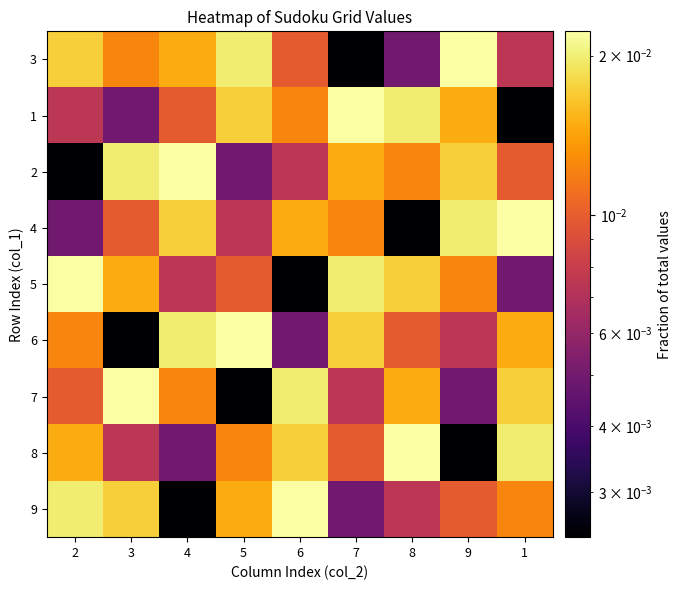

Reading right to left, what are all the values shown in this chart?

3: 1=0.0	9=0.0	8=0.0	7=0.0	6=0.0	5=0.0	4=0.0	3=0.0	2=0.0
1: 1=0.0	9=0.0	8=0.0	7=0.0	6=0.0	5=0.0	4=0.0	3=0.0	2=0.0
2: 1=0.0	9=0.0	8=0.0	7=0.0	6=0.0	5=0.0	4=0.0	3=0.0	2=0.0
4: 1=0.0	9=0.0	8=0.0	7=0.0	6=0.0	5=0.0	4=0.0	3=0.0	2=0.0
5: 1=0.0	9=0.0	8=0.0	7=0.0	6=0.0	5=0.0	4=0.0	3=0.0	2=0.0
6: 1=0.0	9=0.0	8=0.0	7=0.0	6=0.0	5=0.0	4=0.0	3=0.0	2=0.0
7: 1=0.0	9=0.0	8=0.0	7=0.0	6=0.0	5=0.0	4=0.0	3=0.0	2=0.0
8: 1=0.0	9=0.0	8=0.0	7=0.0	6=0.0	5=0.0	4=0.0	3=0.0	2=0.0
9: 1=0.0	9=0.0	8=0.0	7=0.0	6=0.0	5=0.0	4=0.0	3=0.0	2=0.0